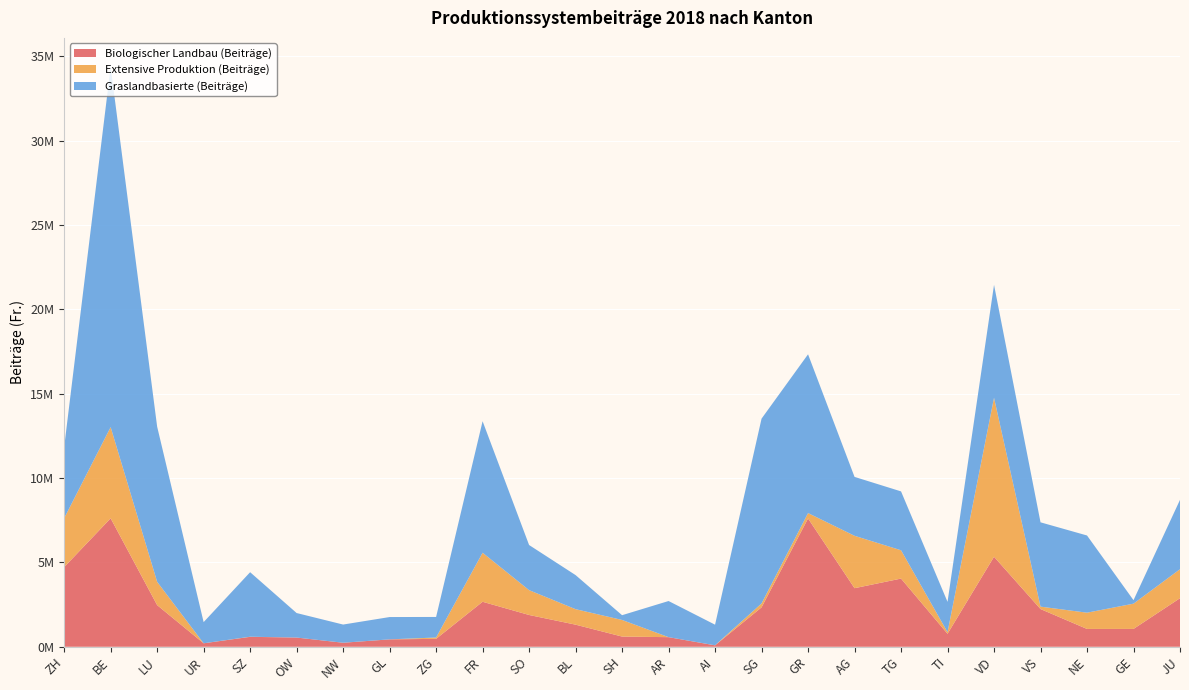

Reading right to left, transcribe all the data shown in this chart.

Biologischer Landbau (Beiträge): 2879014.0	1057948.0	1056790.0	2235783.4	5336766.0	770720.1	4042208.5	3472512.0	7607088.0	2337022.0	84240.0	569390.0	604939.2	1310464.5	1884537.0	2667427.2	470218.3	438130.0	238480.0	546542.0	588620.0	205724.0	2469329.6	7615106.0	4720236.0
Extensive Produktion (Beiträge): 1718176.0	1496716.0	963328.0	143556.6	9424200.0	92096.4	1678254.6	3105552.0	317884.0	231352.0	1896.0	204.0	984196.1	917955.8	1471566.3	2906982.2	78084.1	1208.0	0.0	0.0	6500.0	0.0	1381147.1	5404920.8	2896096.0
Graslandbasierte (Beiträge): 4111579.2	206777.0	4576355.0	4997198.0	6692673.0	1799165.9	3489534.6	3491175.1	9410776.1	10954683.8	1222414.9	2141764.9	282356.5	2019998.9	2675424.8	7795133.5	1218895.4	1322510.4	1078323.4	1452992.6	3824991.4	1256358.9	9199540.4	21352926.2	4217373.5